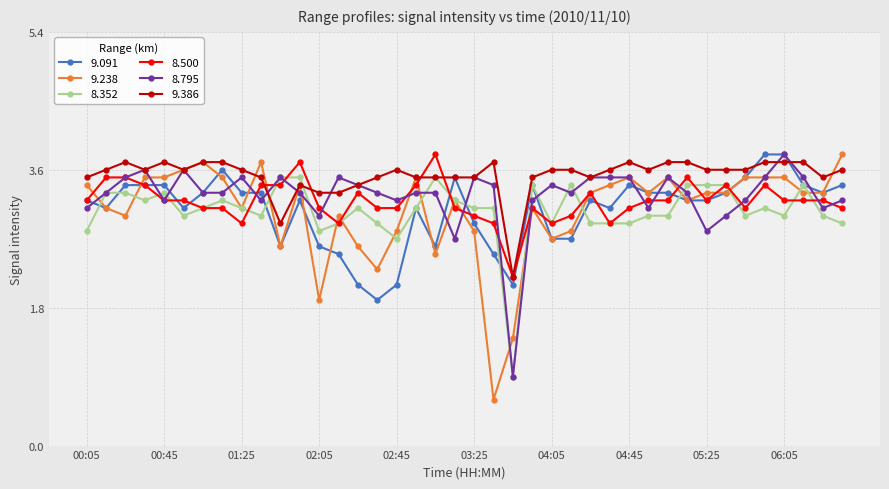

What is the minimum value for 9.091?

1.9